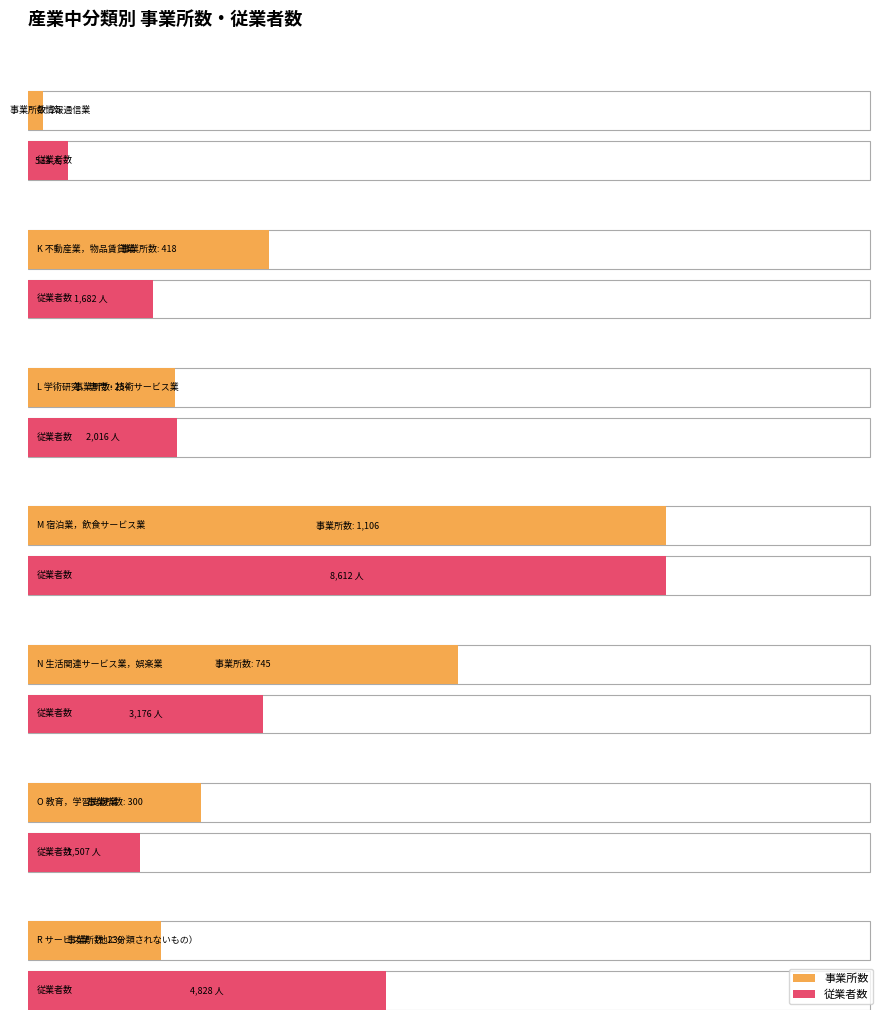

What are all the series names shown in the legend?

事業所数, 従業者数